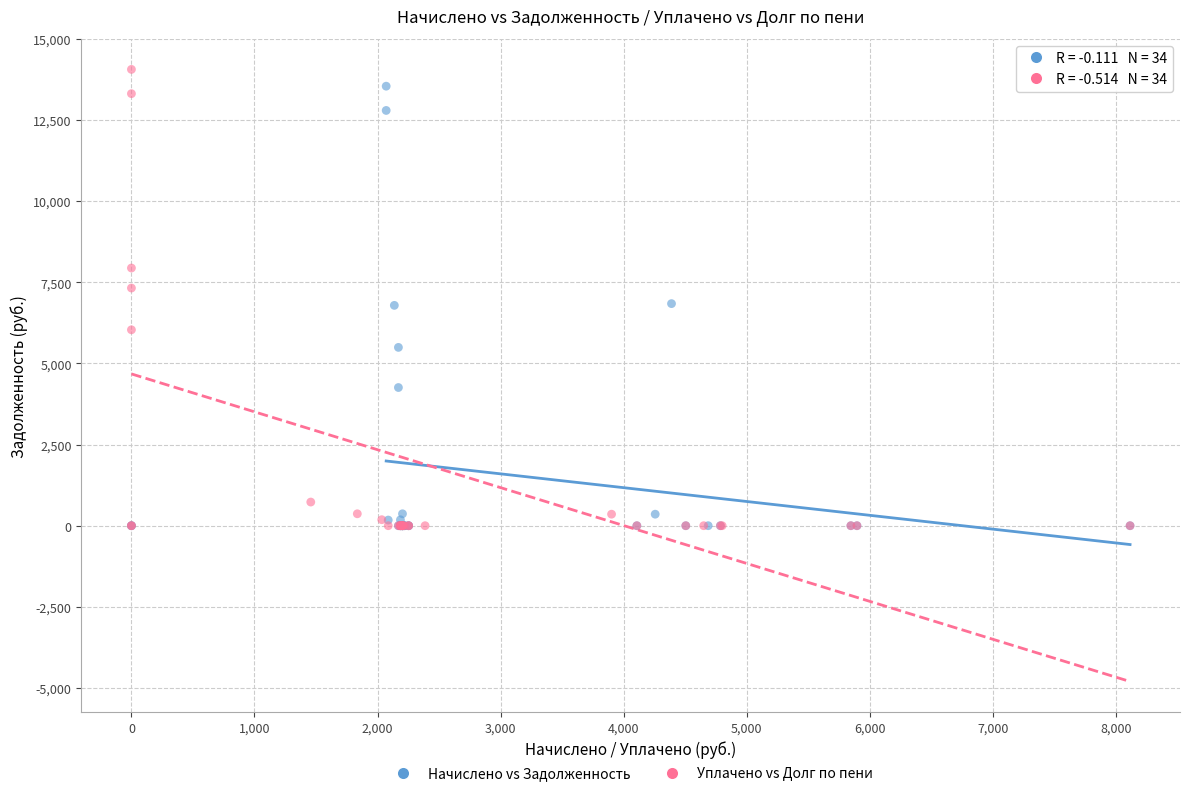

Which series has the largest Y range (max minus min)?

Уплачено vs Долг по пени